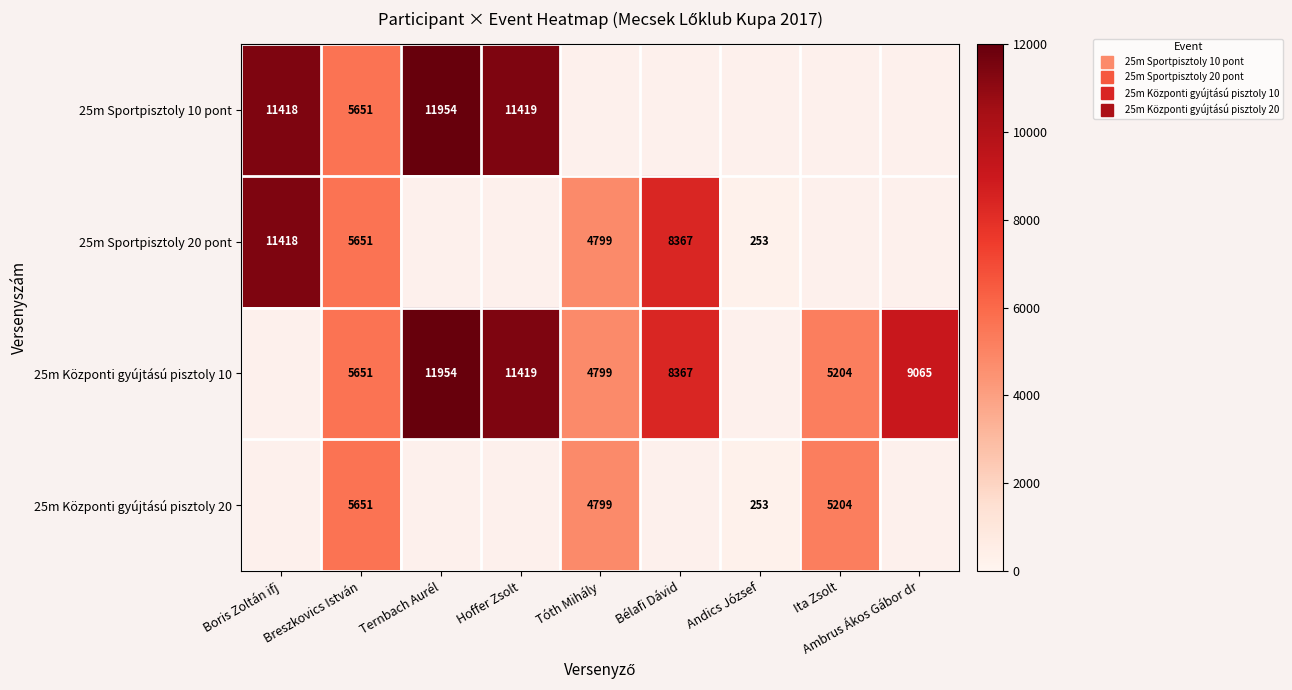

True or false: 25m Központi gyújtású pisztoly 10 has a value of 8916.3 at Breszkovics István.

False